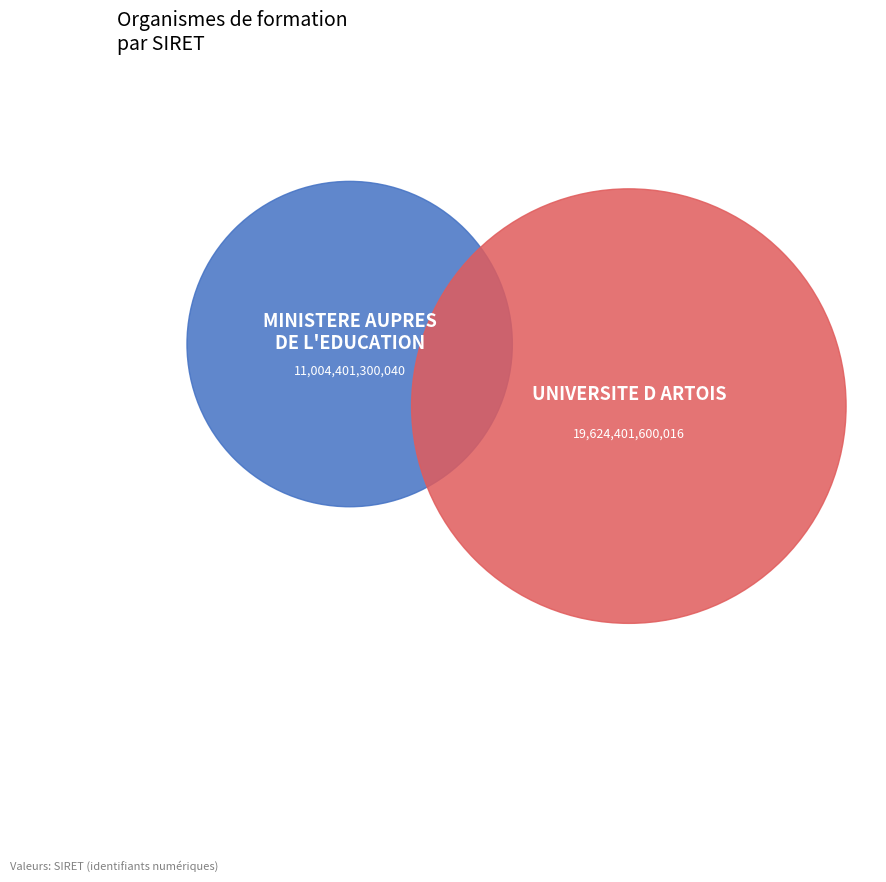

What is the largest slice in the pie chart?

UNIVERSITE D ARTOIS